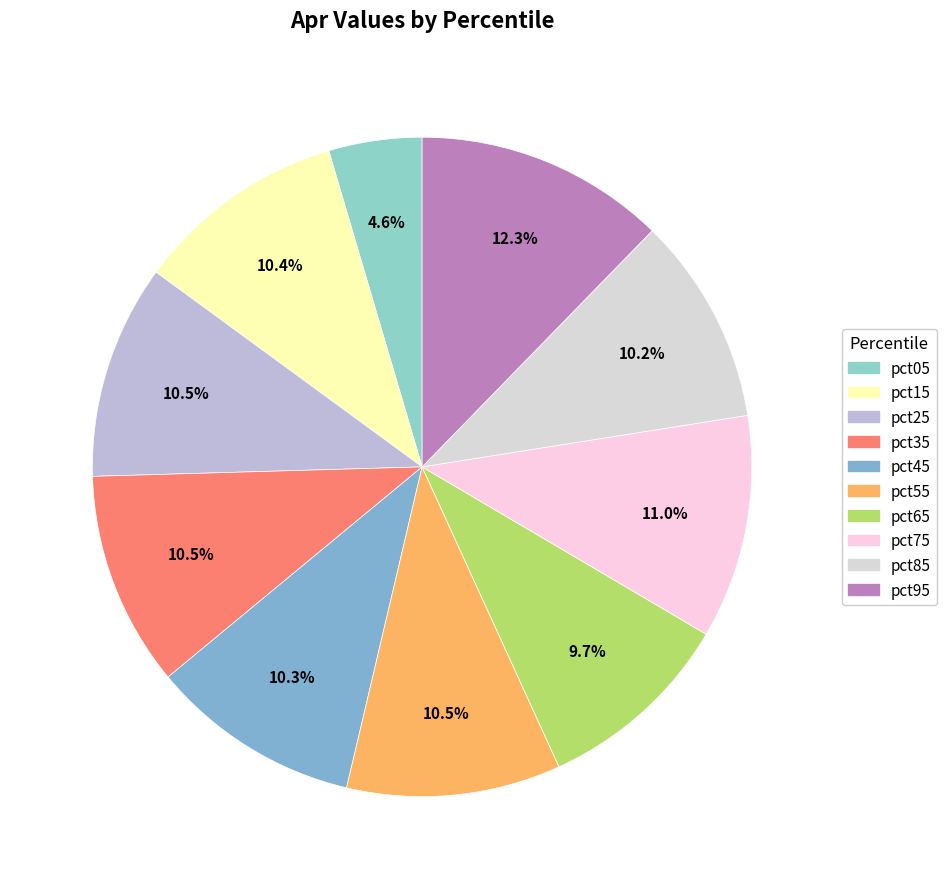

Which has a higher value, pct15 or pct45?

pct15